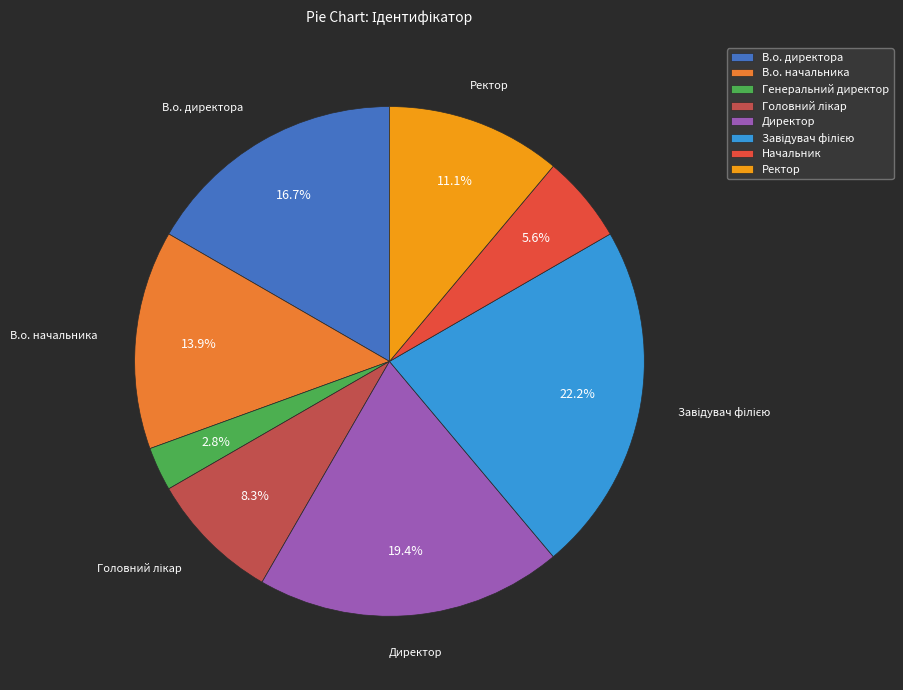

Which has a higher value, Начальник or Генеральний директор?

Начальник